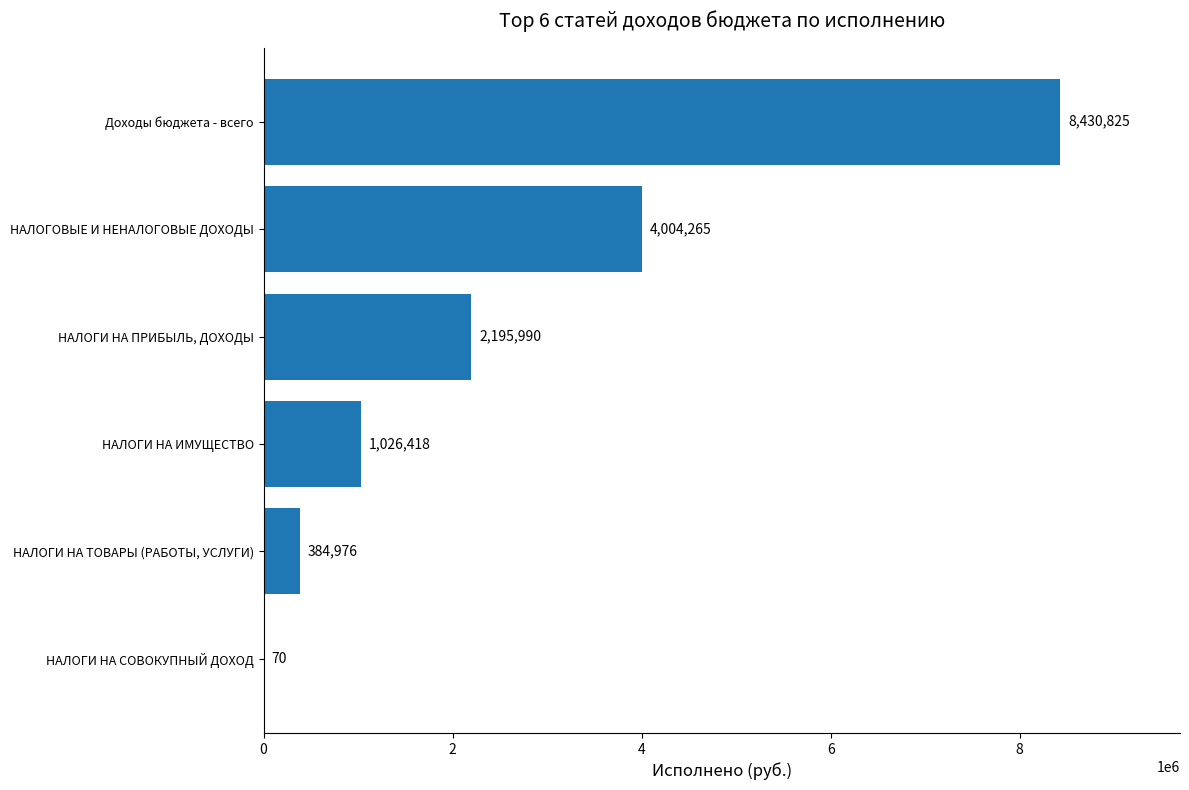

Are the bars horizontal?

Yes